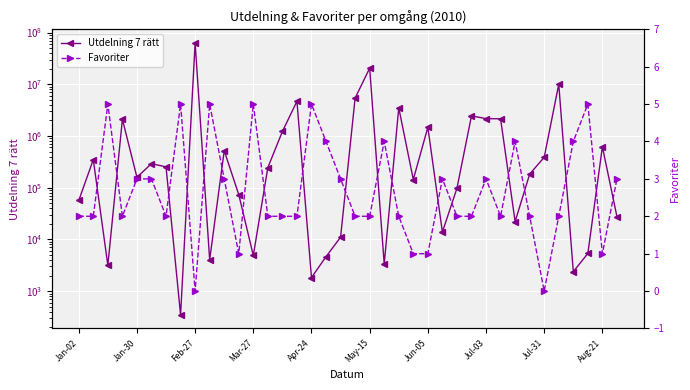

How many data points in Favoriter are above 2?

17